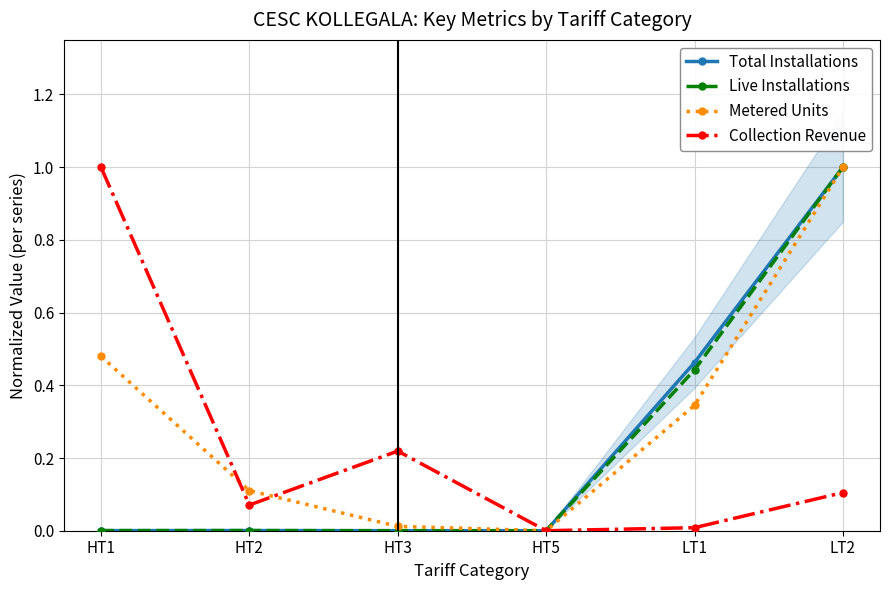

Which series changed the most between HT1 and LT1?

Collection Revenue